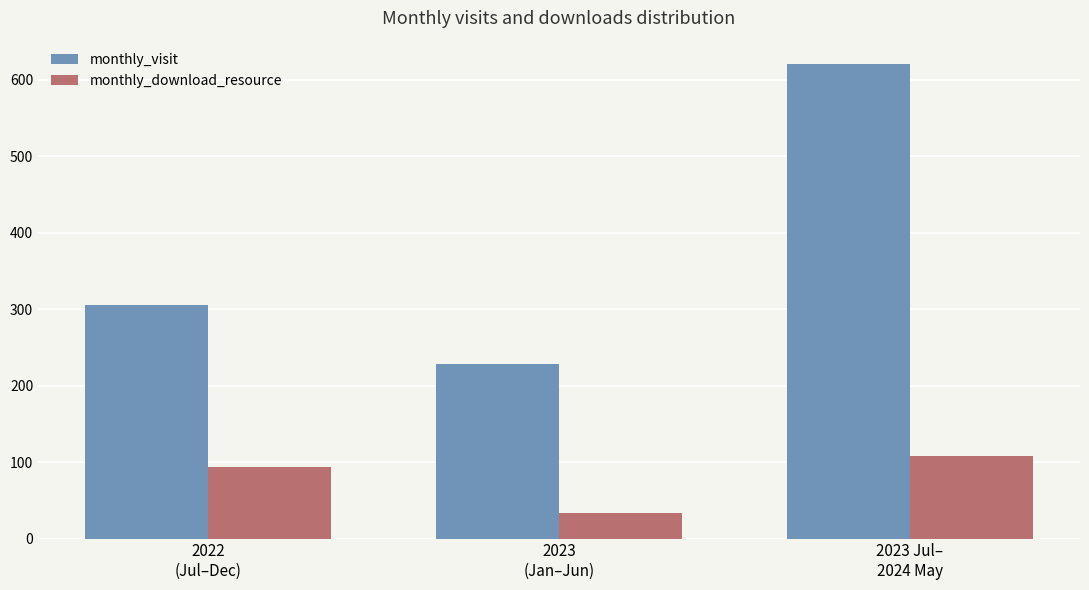

Is the value of monthly_visit at 2023
(Jan–Jun) greater than the value of monthly_download_resource at 2023
(Jan–Jun)?

Yes